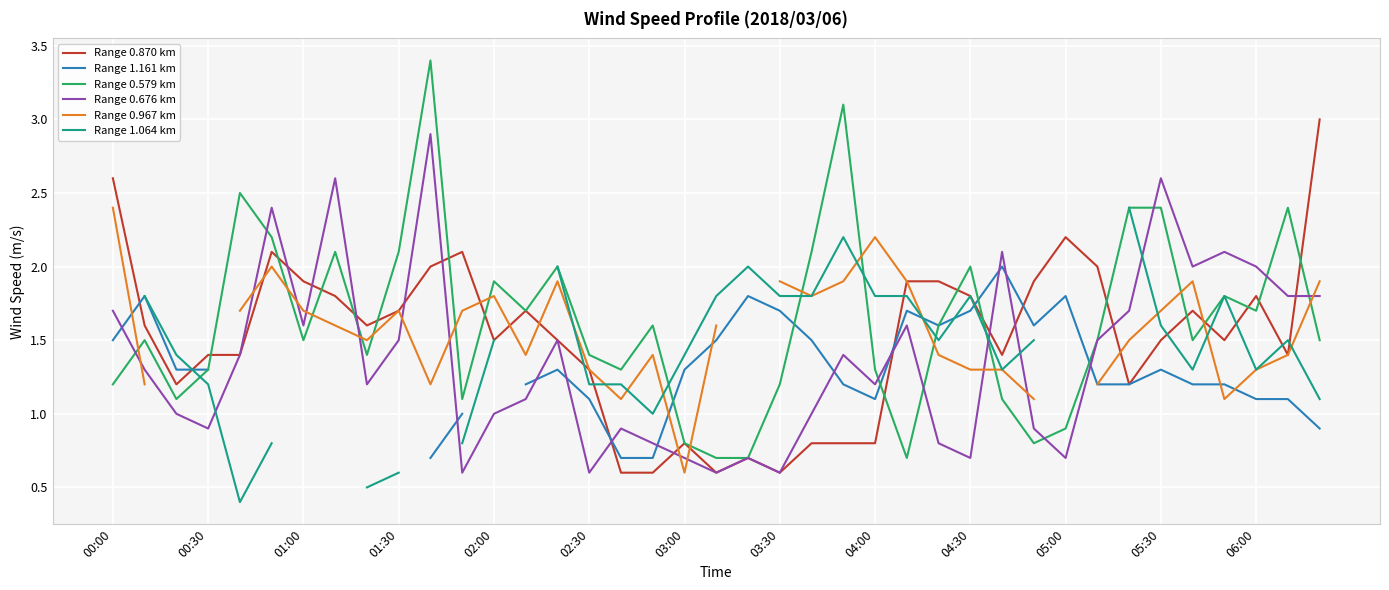

How many data points in Range 0.676 km are above 1?

23